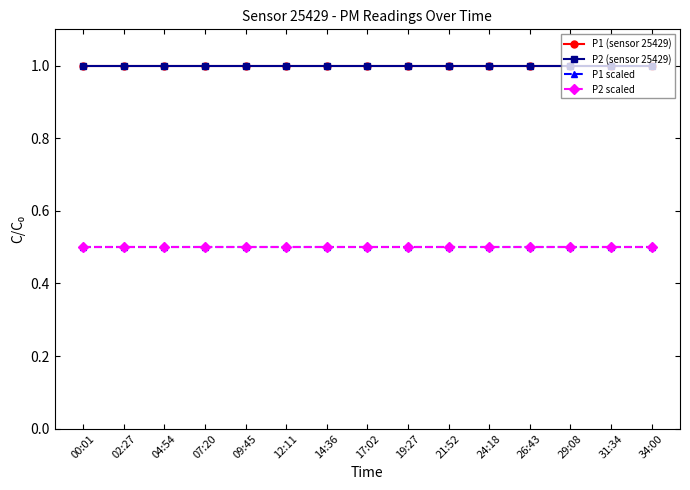

What is the sum of the P2 scaled values at 21:52 and 04:54?

1.0